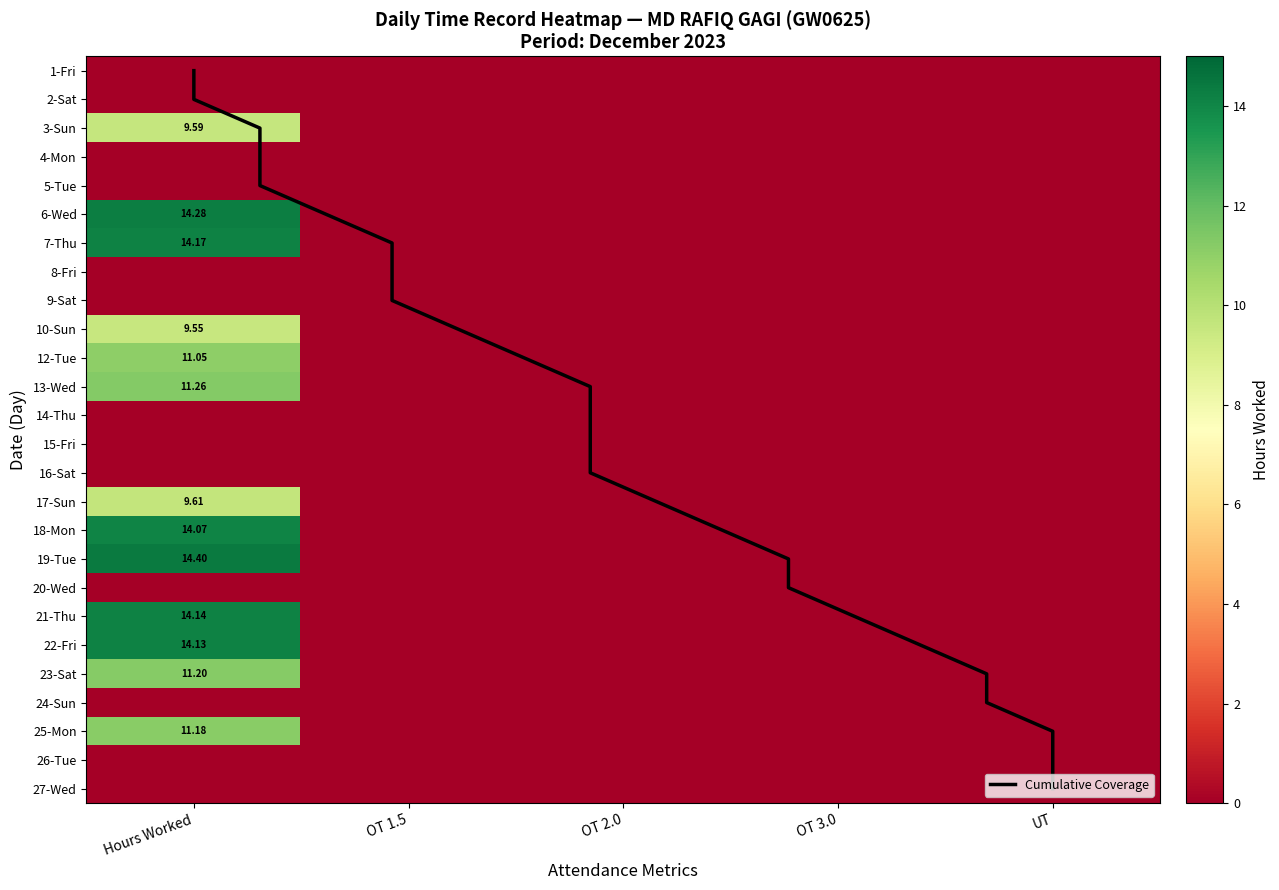

Is it true that 3-Sun equals 0.0 at UT?

True